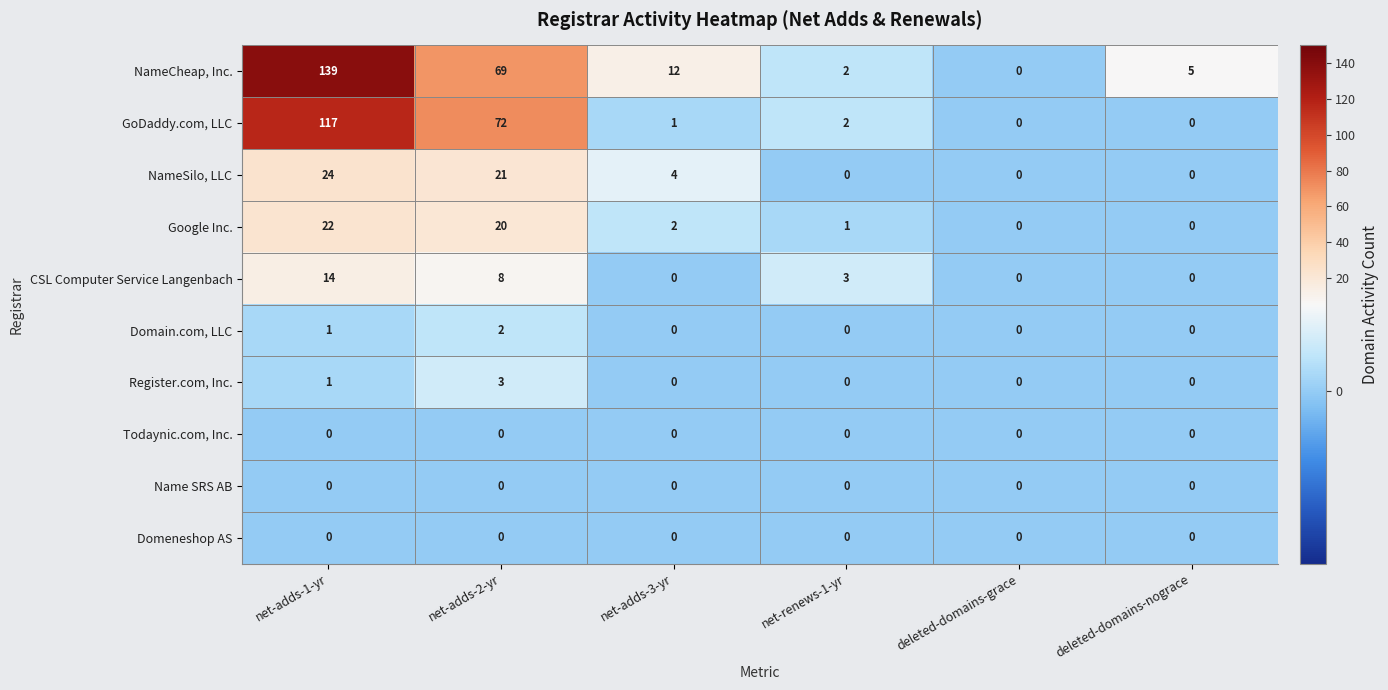

How many Domain.com, LLC values are between 0 and 1?

5